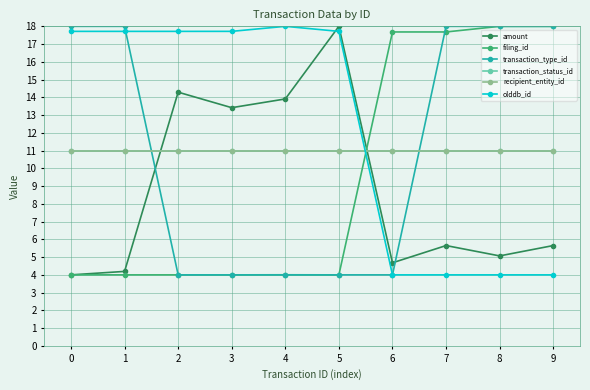

How many data points does each series have?

10